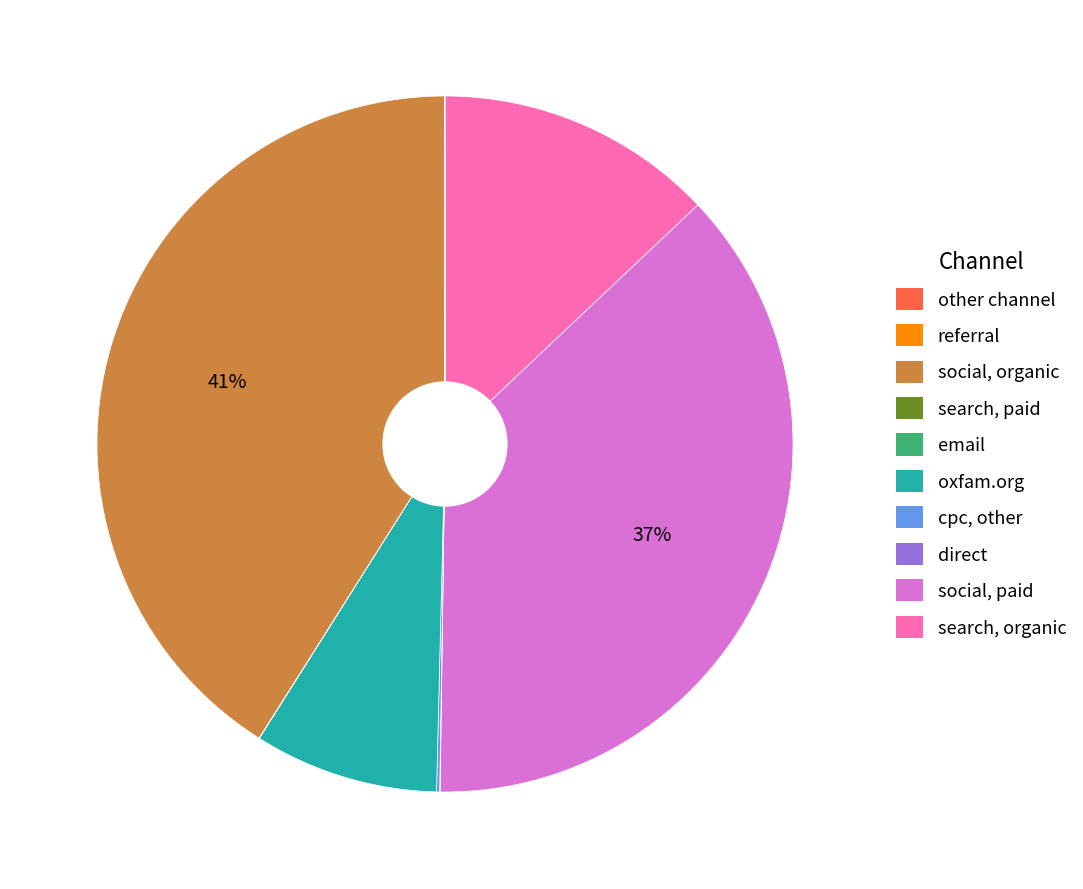

To the nearest percent, what is the difference between the largest and smallest slice percentages?

41%